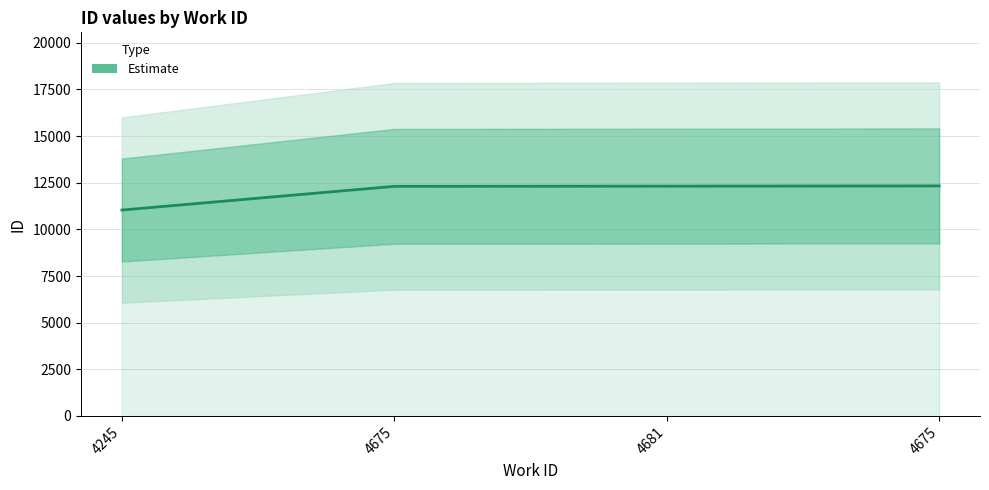

Does the chart display data point markers on the line(s)?

No